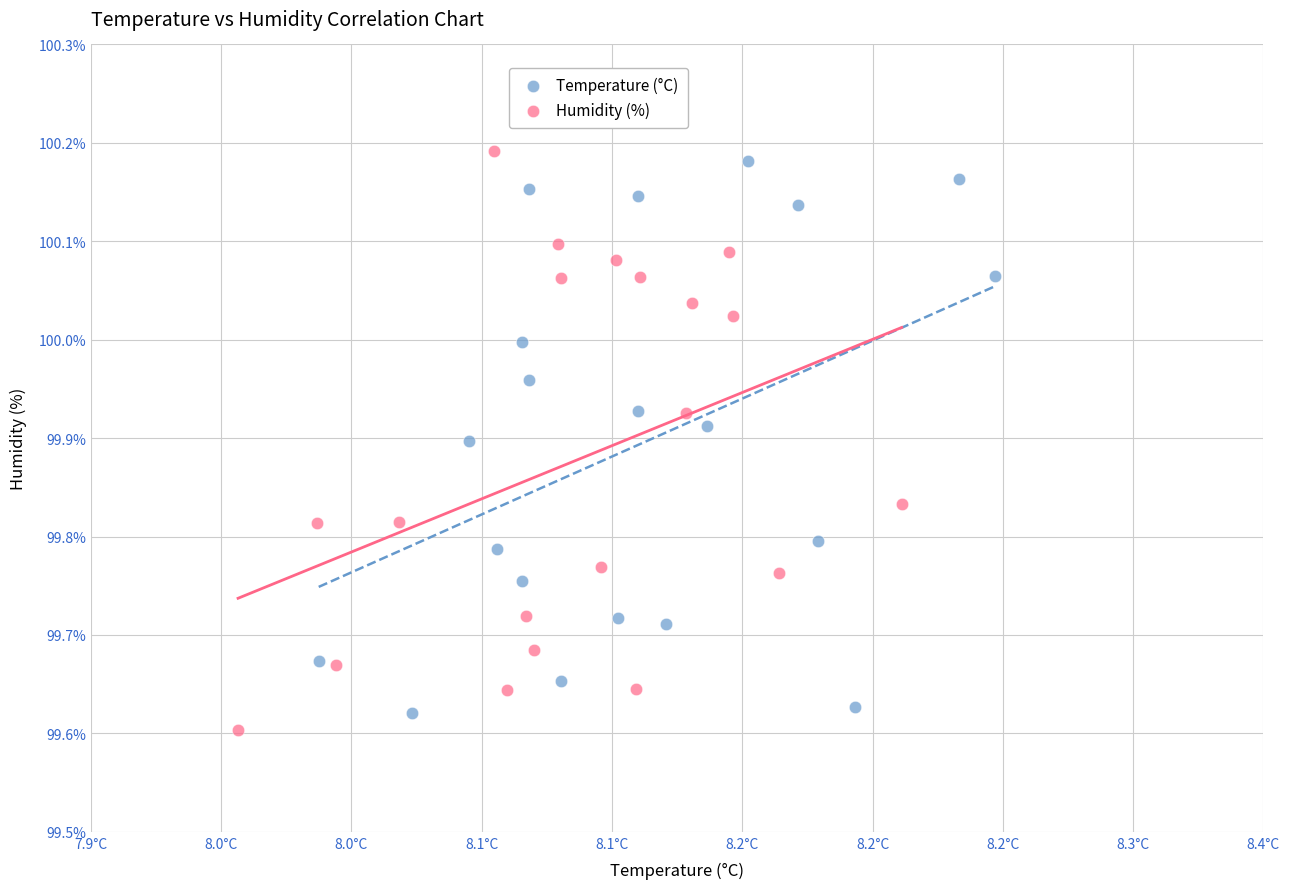

What are all the series names shown in the legend?

Temperature (°C), Humidity (%)